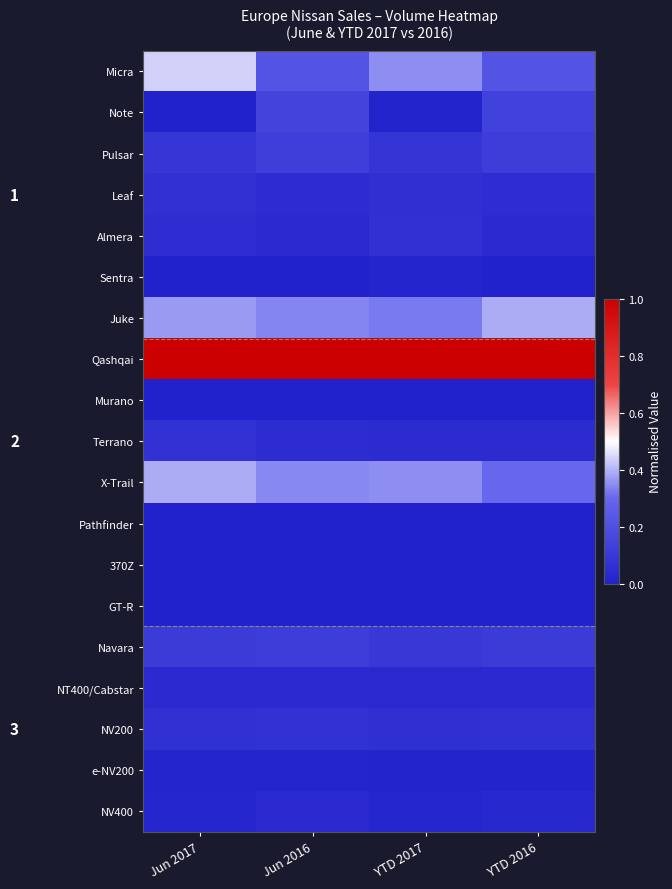

What is the difference between the second highest and second lowest values in the Micra series?

0.1